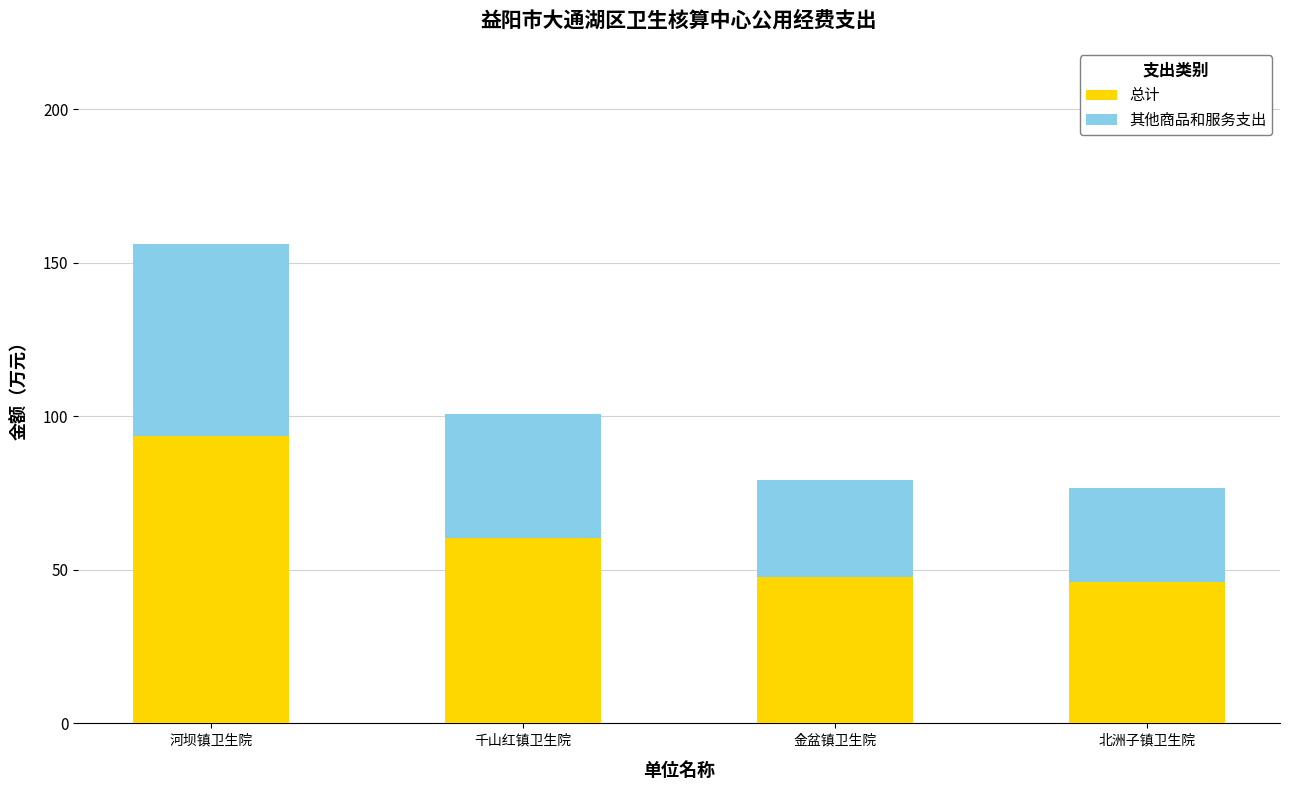

Which category has the highest value in the 总计 series?

河坝镇卫生院